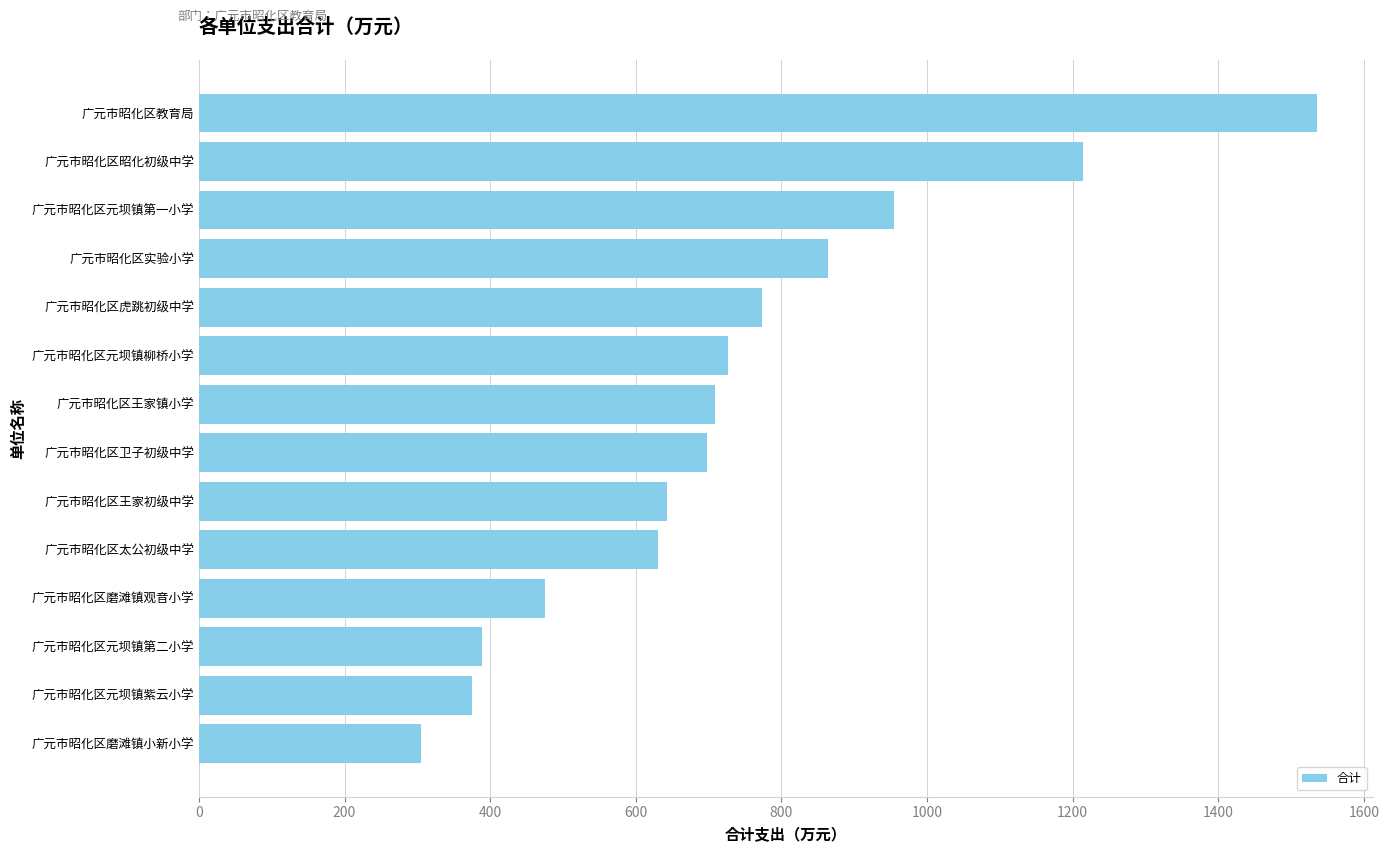

What is the change in value from 广元市昭化区元坝镇第二小学 to 广元市昭化区元坝镇柳桥小学?

+338.2